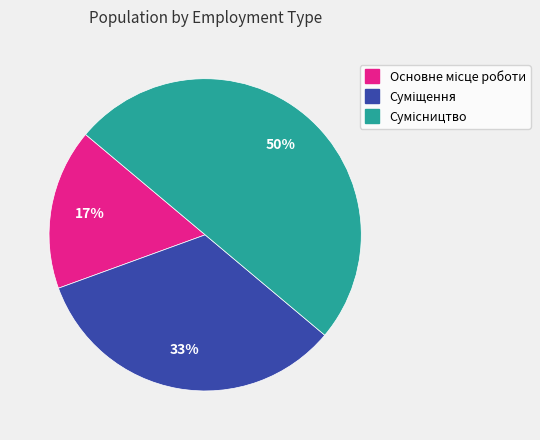

To the nearest percent, what is the difference between the largest and smallest slice percentages?

33%